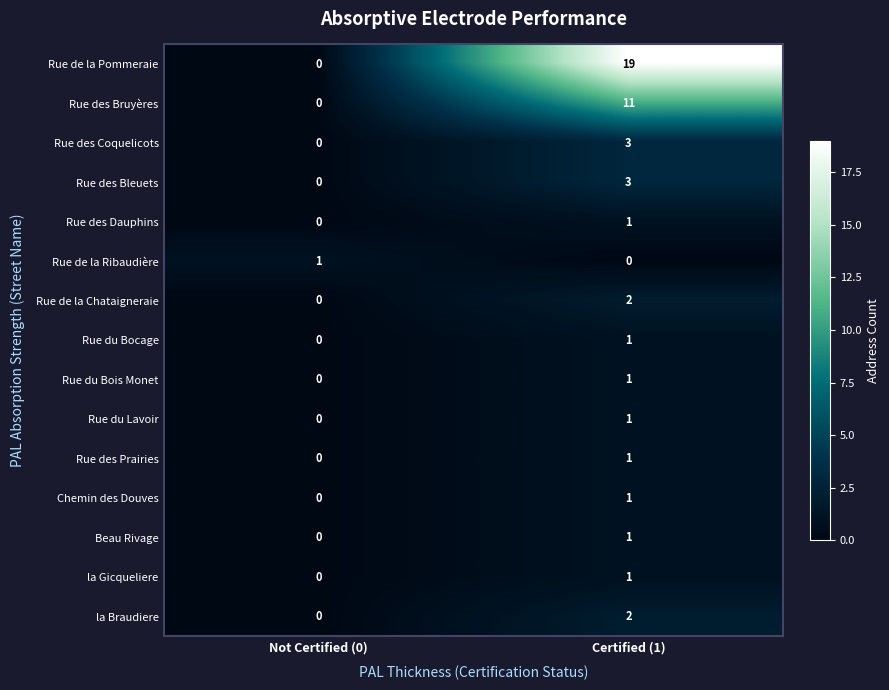

The Rue des Bruyères series shows 0 at Not Certified (0). True or false?

True